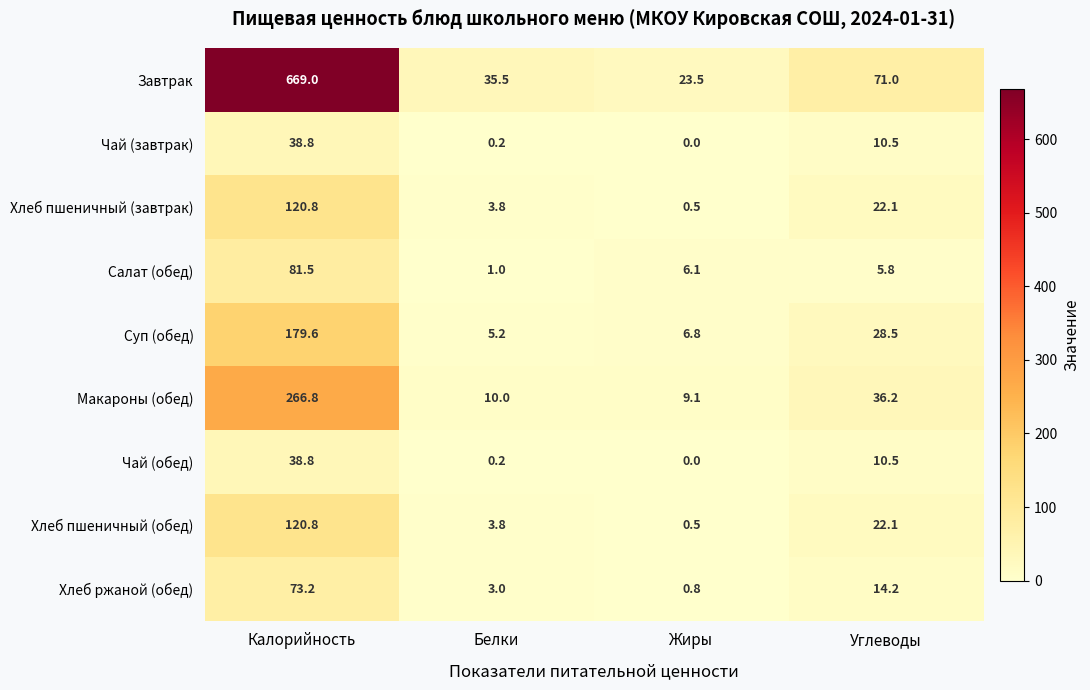

What is the spread (max minus min) of values at Углеводы?

65.2